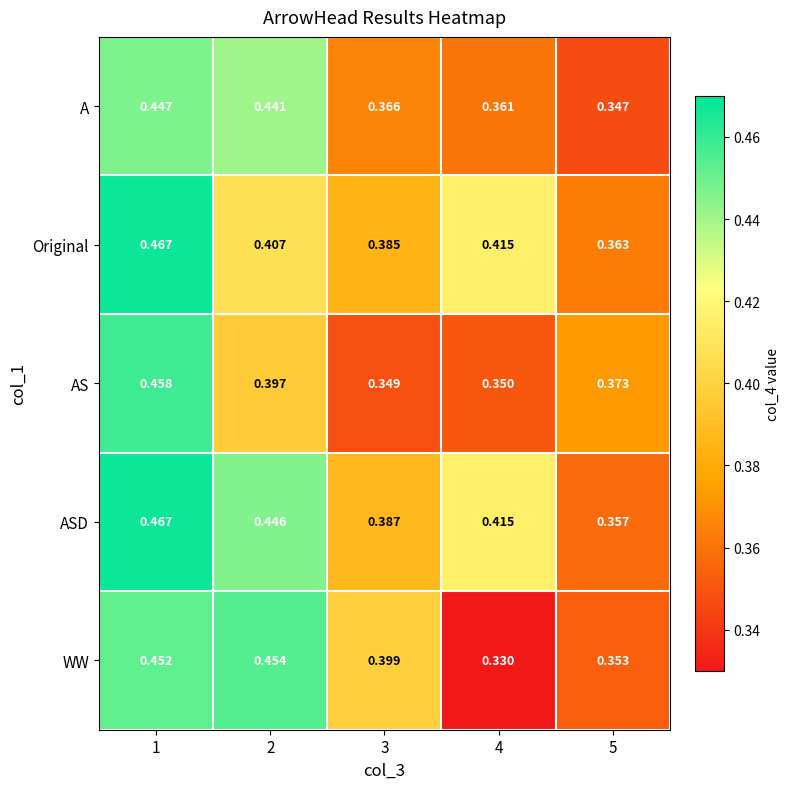

Is the value of A at 2 greater than the value of WW at 1?

No